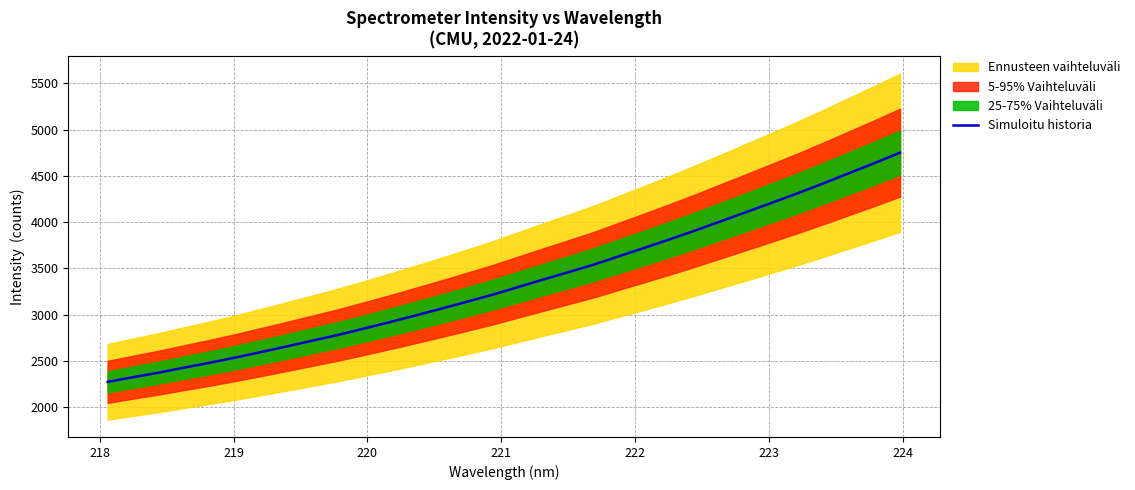

What is the label of the 2nd point from the left?

218